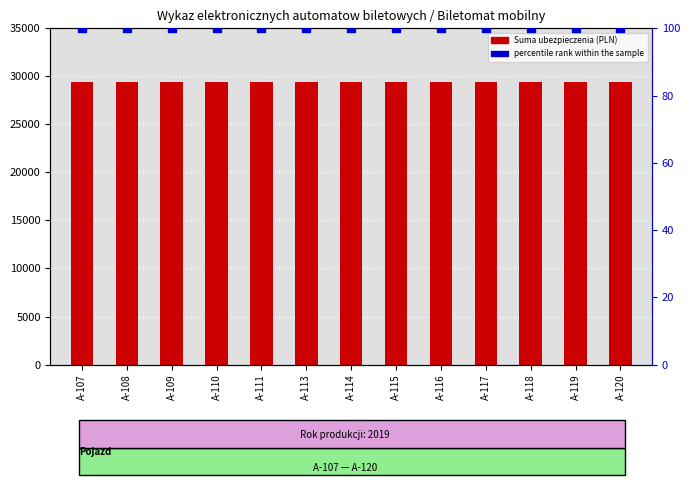

Which series contains the lowest Y value?

percentile rank within the sample